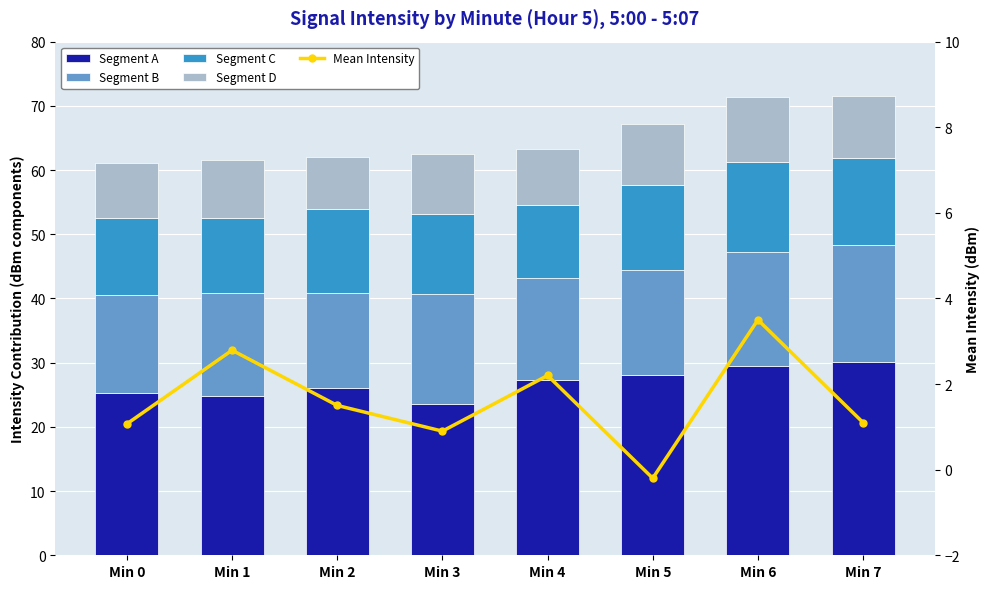

List the series in order of their peak value, lowest first.

Mean Intensity, Segment D, Segment C, Segment B, Segment A